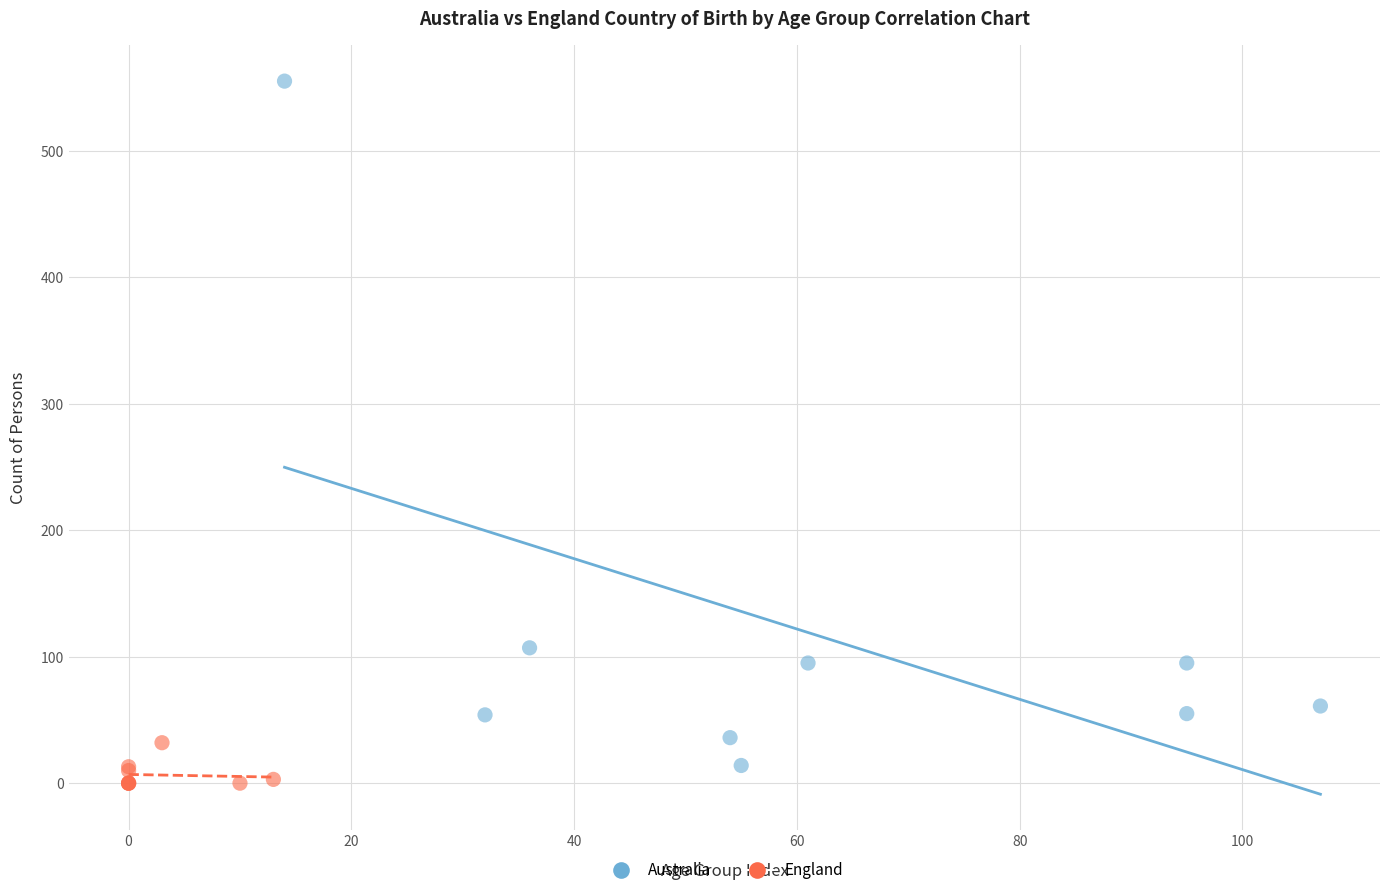

Which series reaches the maximum Y coordinate?

Australia